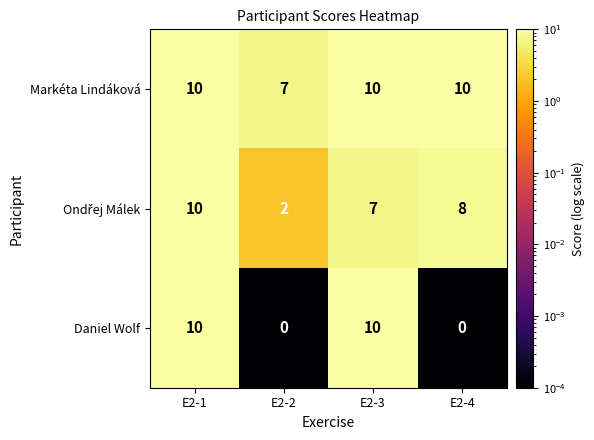

True or false: Markéta Lindáková has a value of 16 at E2-3.

False